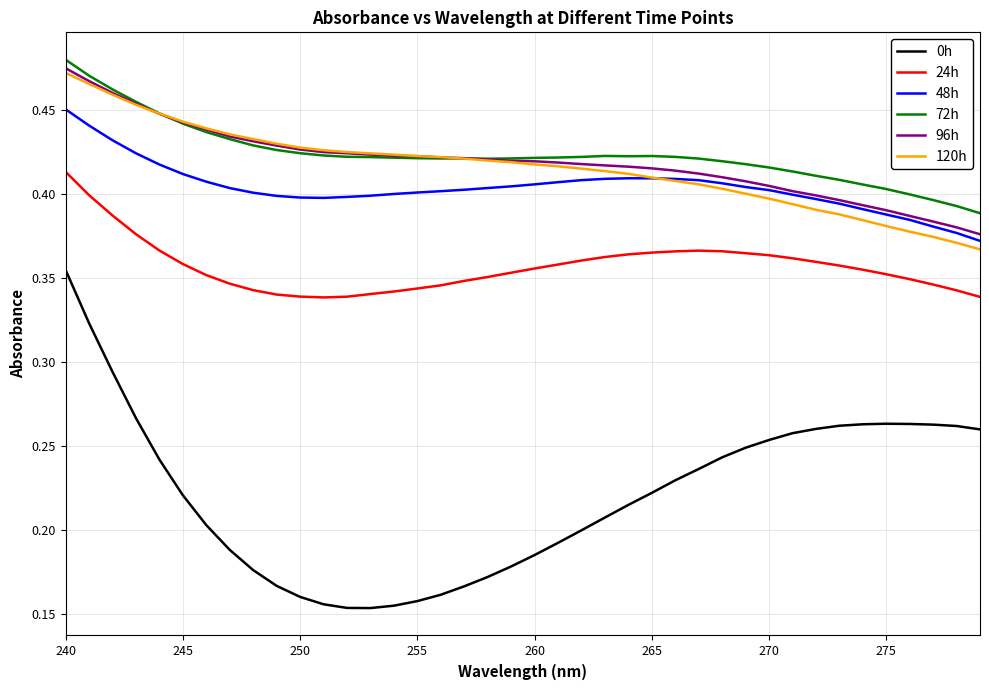

True or false: 0h and 24h cross at least once.

False